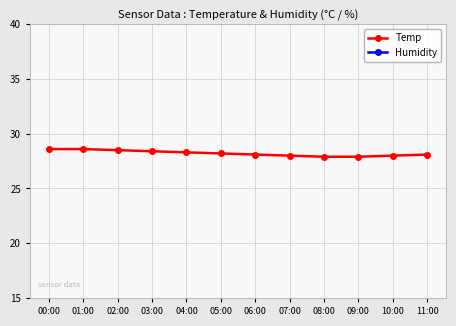

What is the difference between the Temp values at 02:00 and 10:00?

0.5